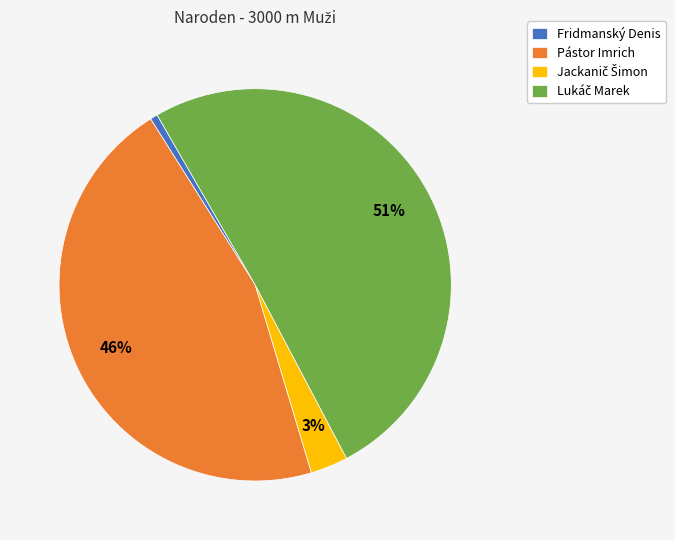

Do Fridmanský Denis and Pástor Imrich together represent more than half of the pie?

No